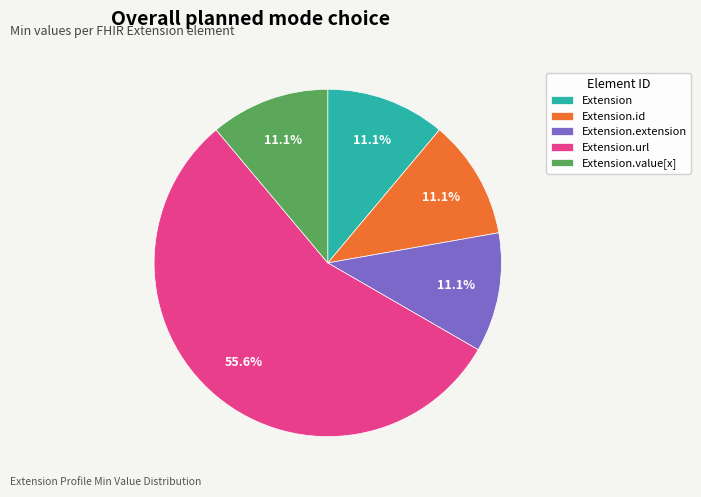

Do Extension.extension and Extension.url together represent more than half of the pie?

Yes